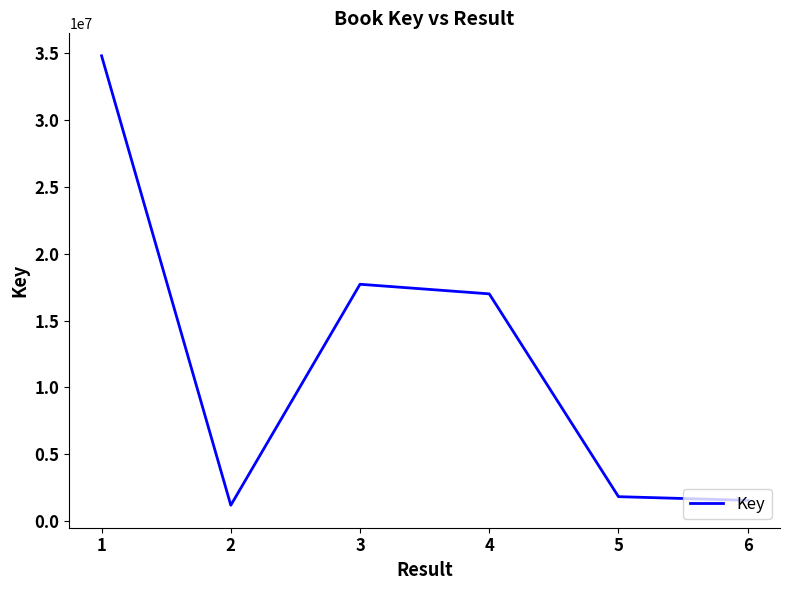

Count the number of categories in the chart.

6